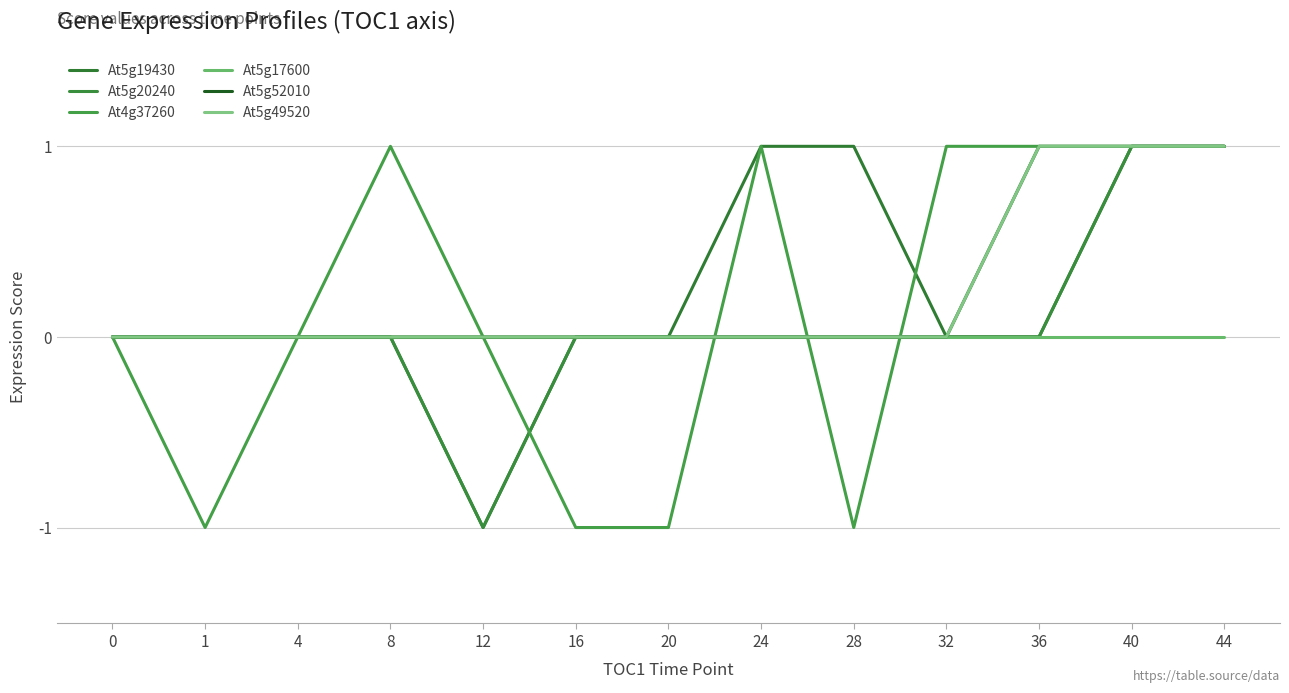

Does the chart have visible grid lines?

Yes